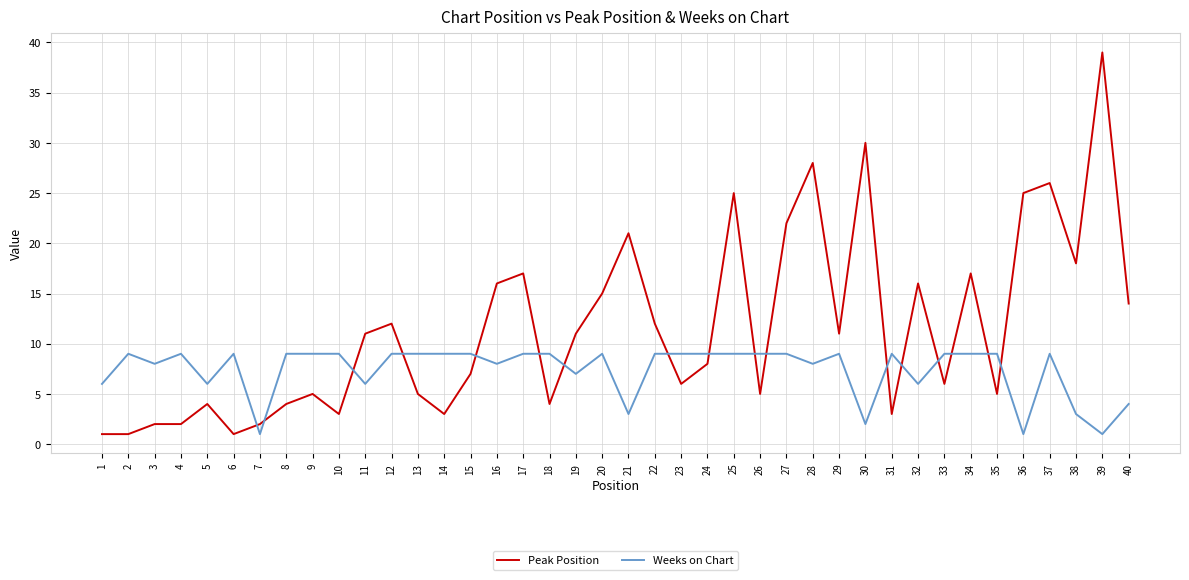

What is the lowest value of the Peak Position series?

1